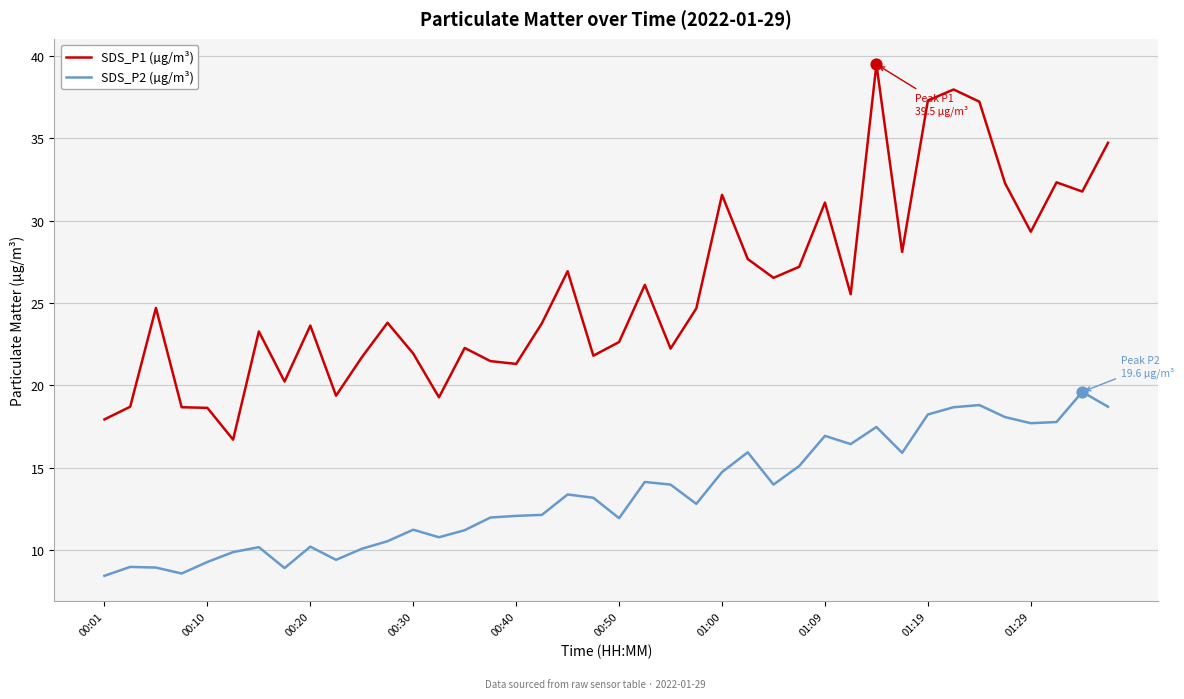

Which series has the largest total across all categories?

SDS_P1 (µg/m³)